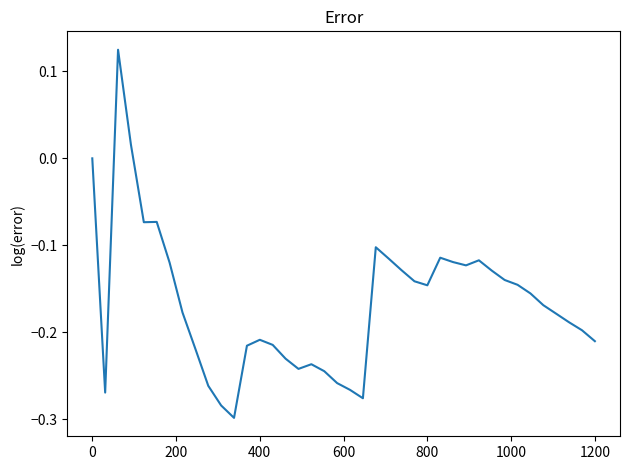

What is the difference between the maximum and minimum values?

0.4